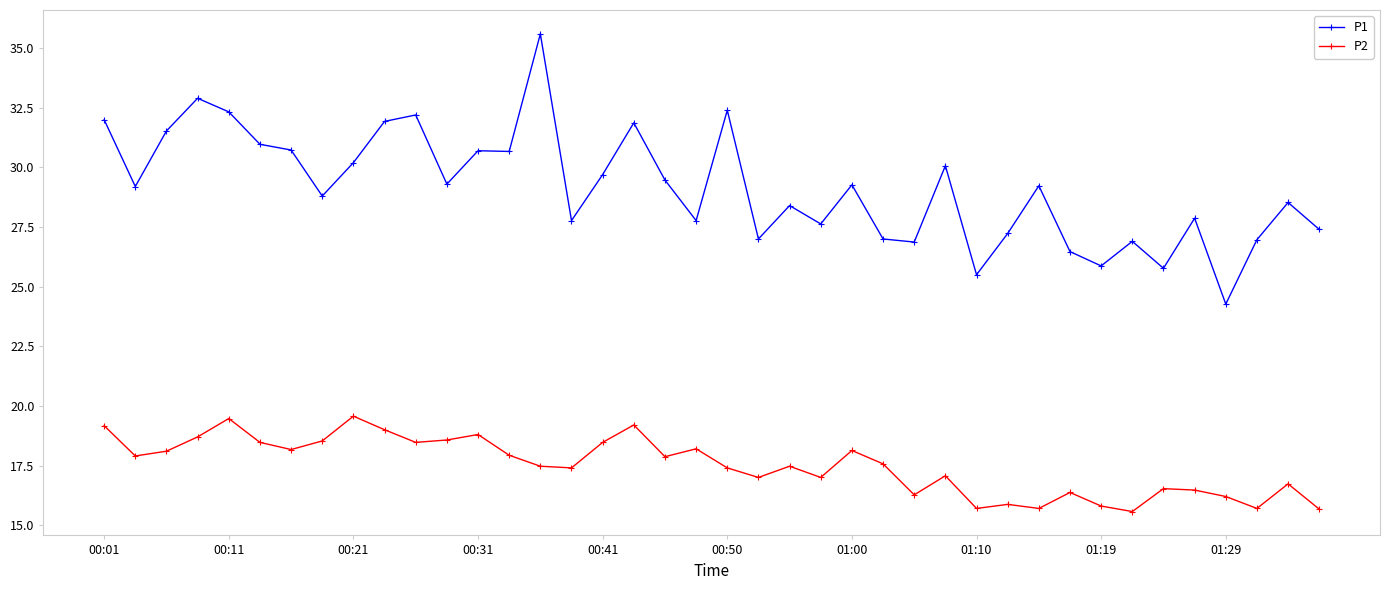

Which series has the largest total across all categories?

P1